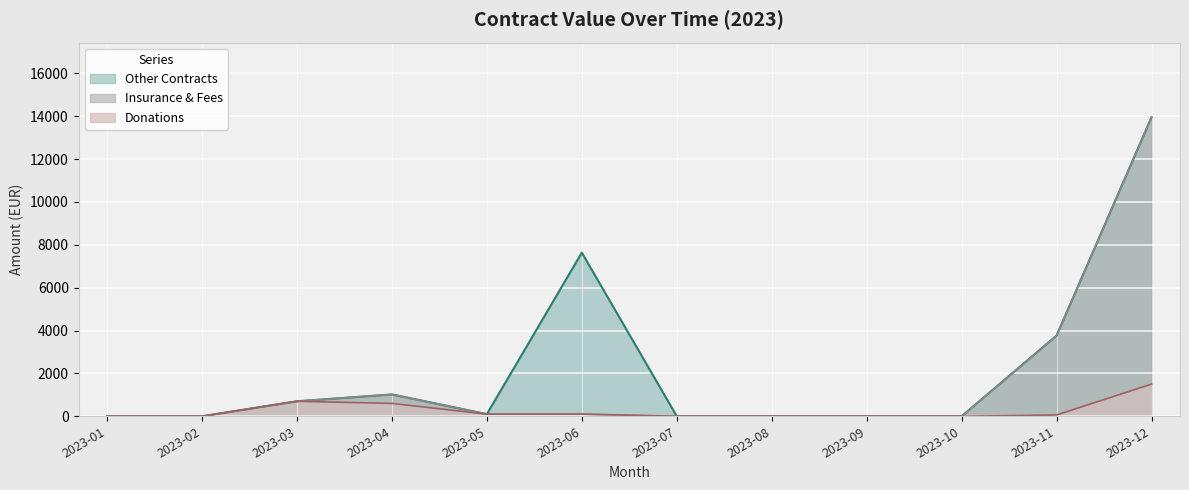

The value of Insurance & Fees at 2023-07 is 0.0. True or false?

True